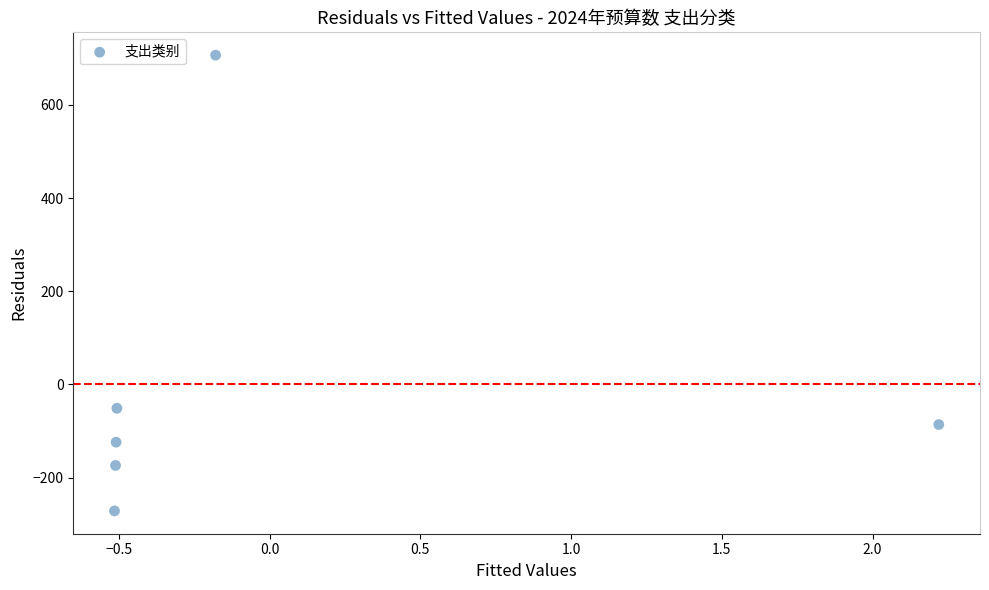

What Y value in the scatter plot is closest to 217?

-51.2